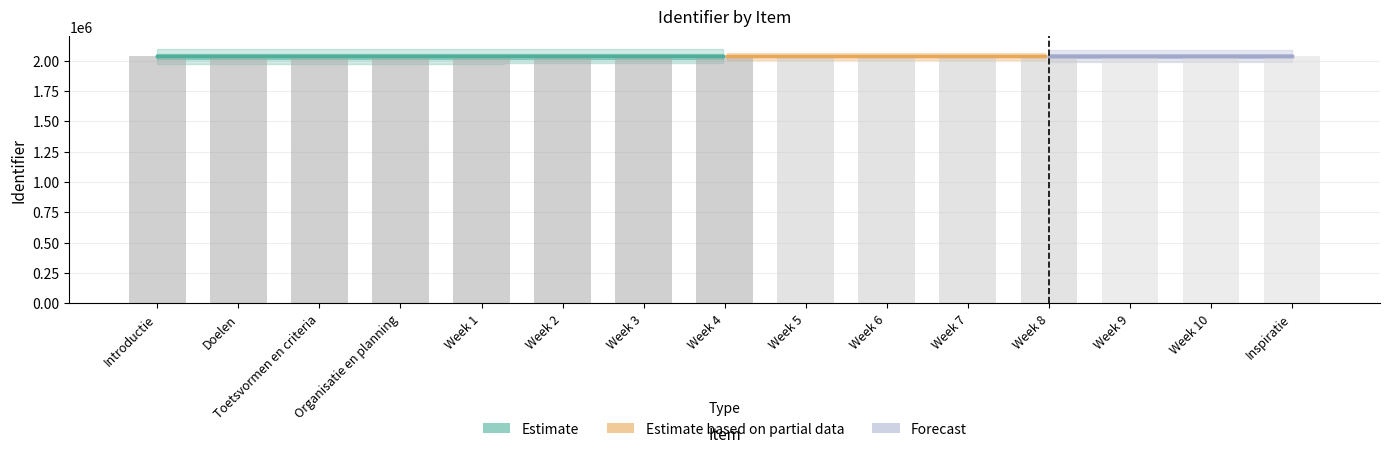

List the labels in order of value, smallest first.

Introductie, Doelen, Toetsvormen en criteria, Organisatie en planning, Week 1, Week 2, Week 3, Week 4, Week 5, Week 6, Week 7, Week 8, Week 9, Week 10, Inspiratie